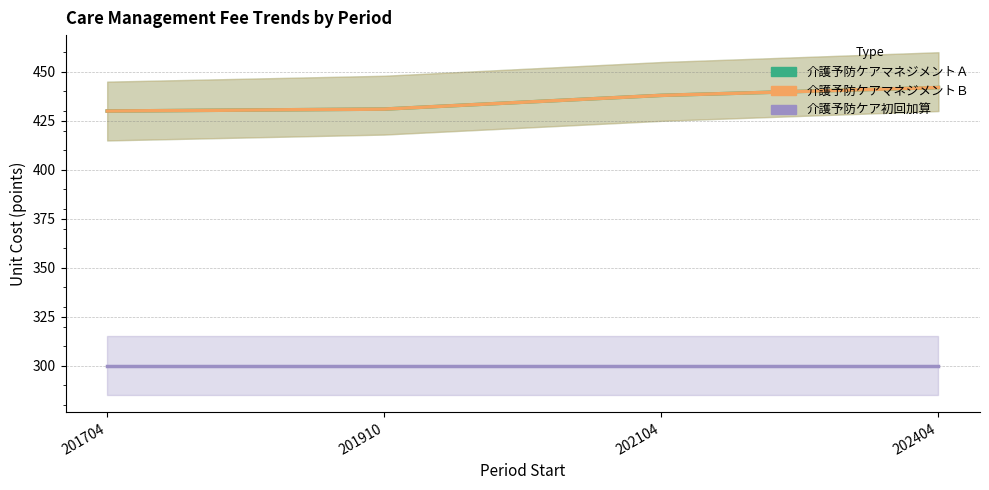

The 介護予防ケア初回加算 series shows 118 at 201910. True or false?

False